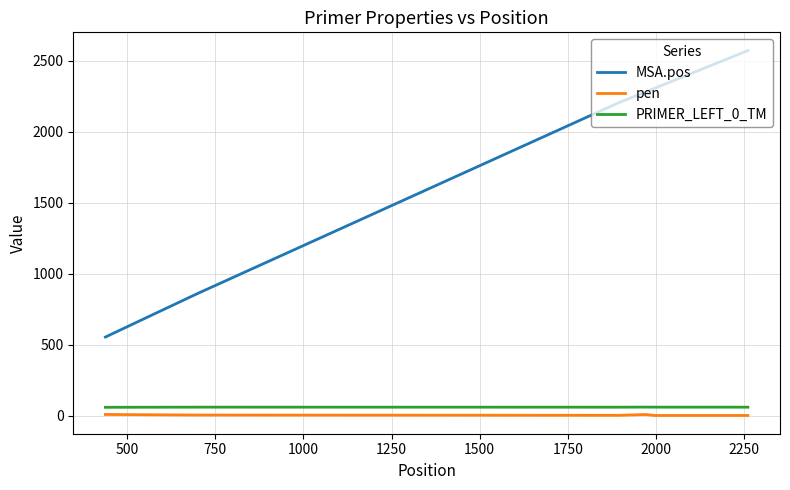

What is the lowest value of the PRIMER_LEFT_0_TM series?

58.3